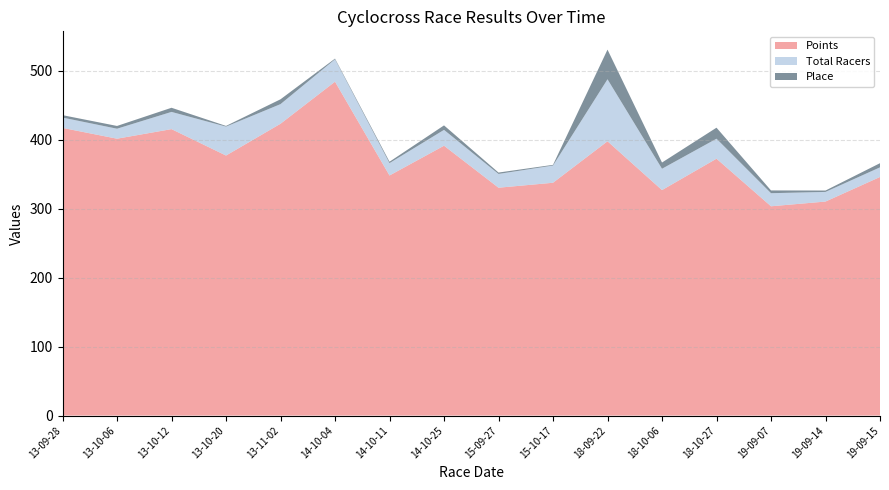

At which label does Points reach its peak?

14-10-04